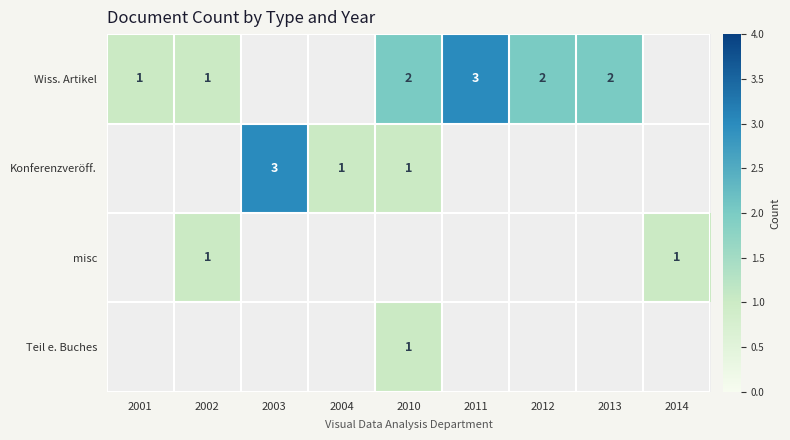

Which category has the lowest value in the Konferenzveröff. series?

2001